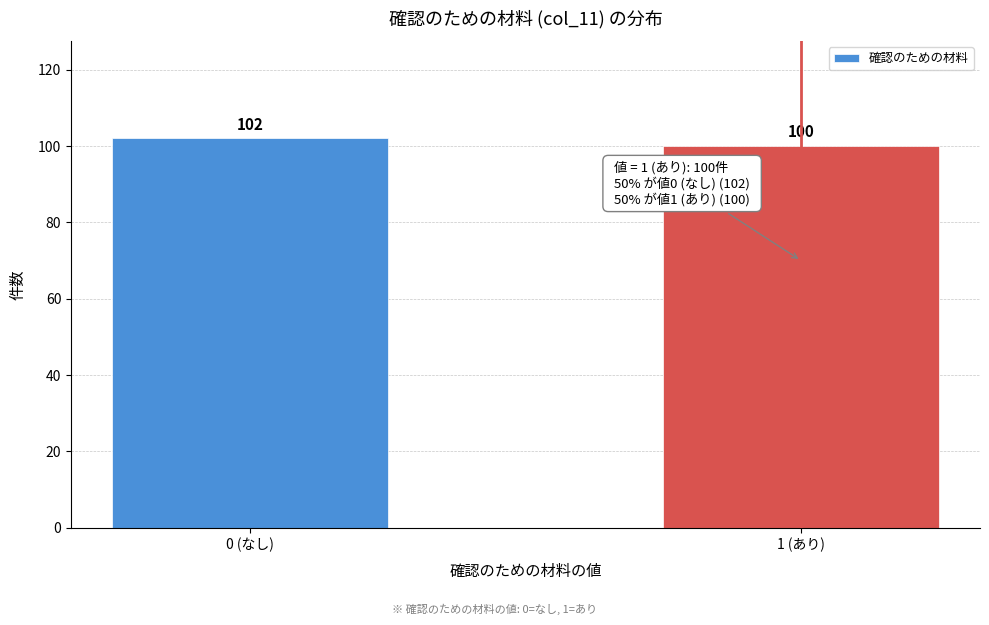

Reading right to left, what are all the values shown in this chart?

100	102